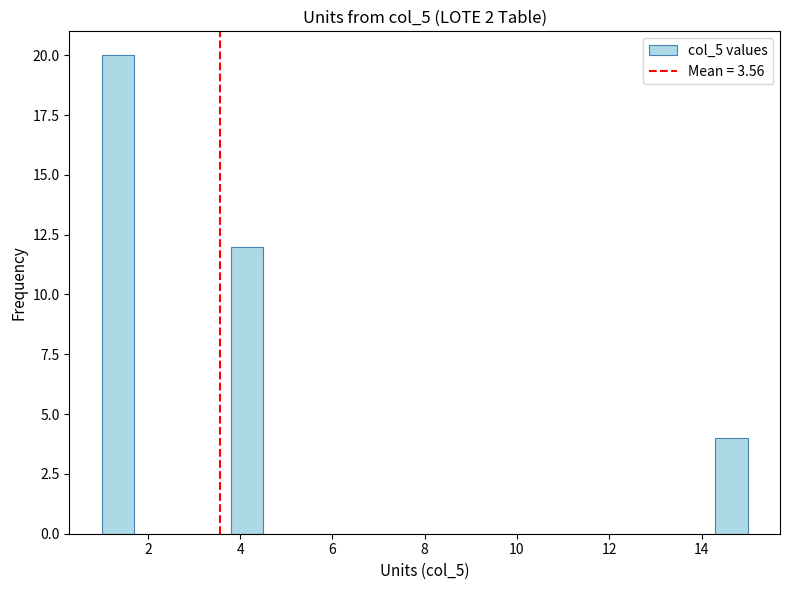

Read against the x-axis, roughly where is the centre of the tallest bar?

1.4